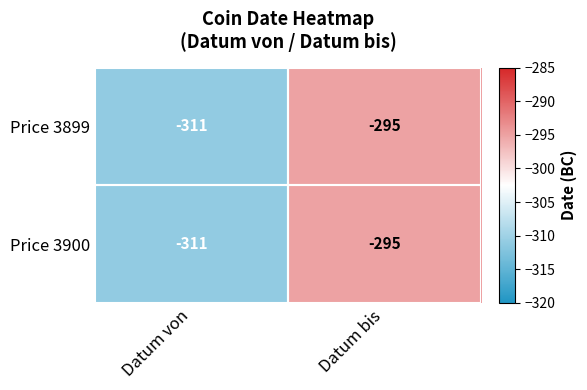

Read the Price 3900 value at Datum bis.

-295